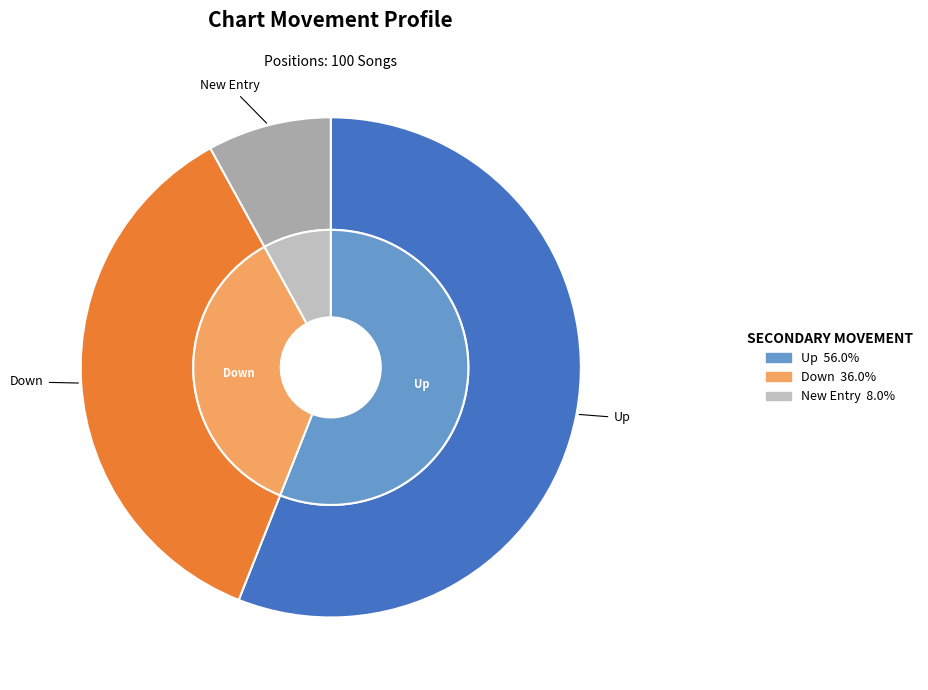

Approximately how many times larger is the value at - compared to down?

0.2